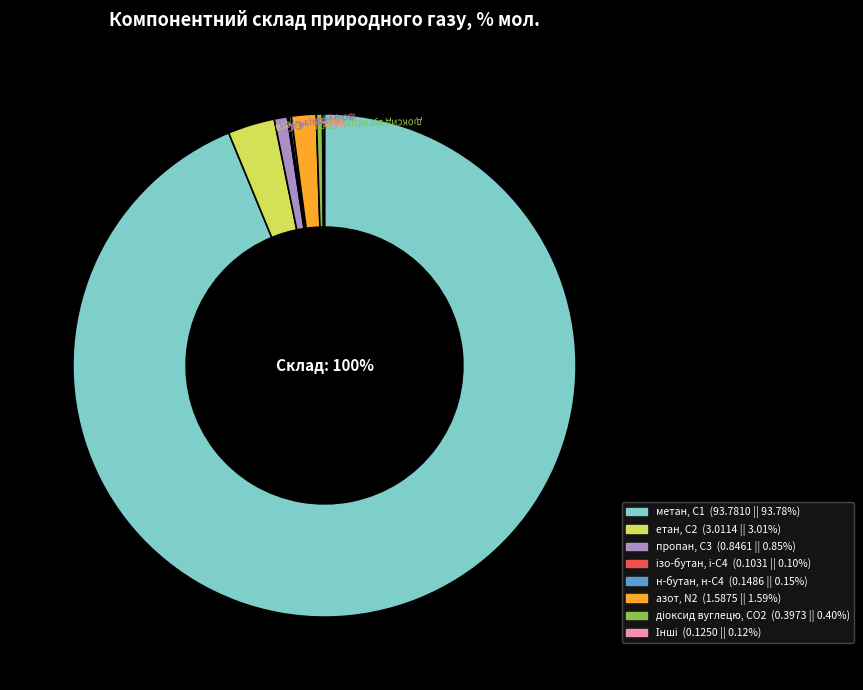

Is there a majority slice in this chart?

Yes